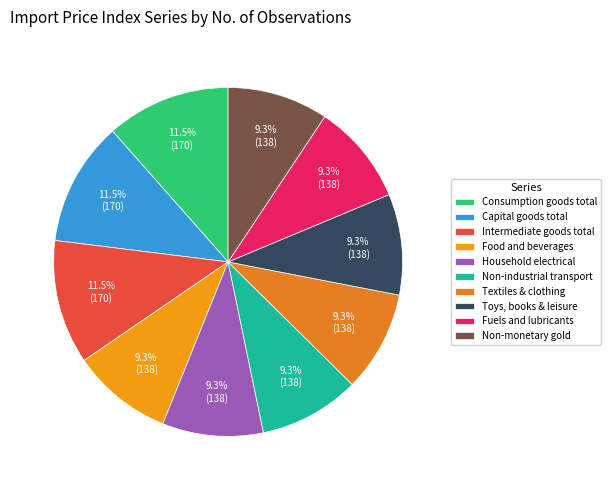

Does Non-industrial transport account for over 50% of the chart?

No